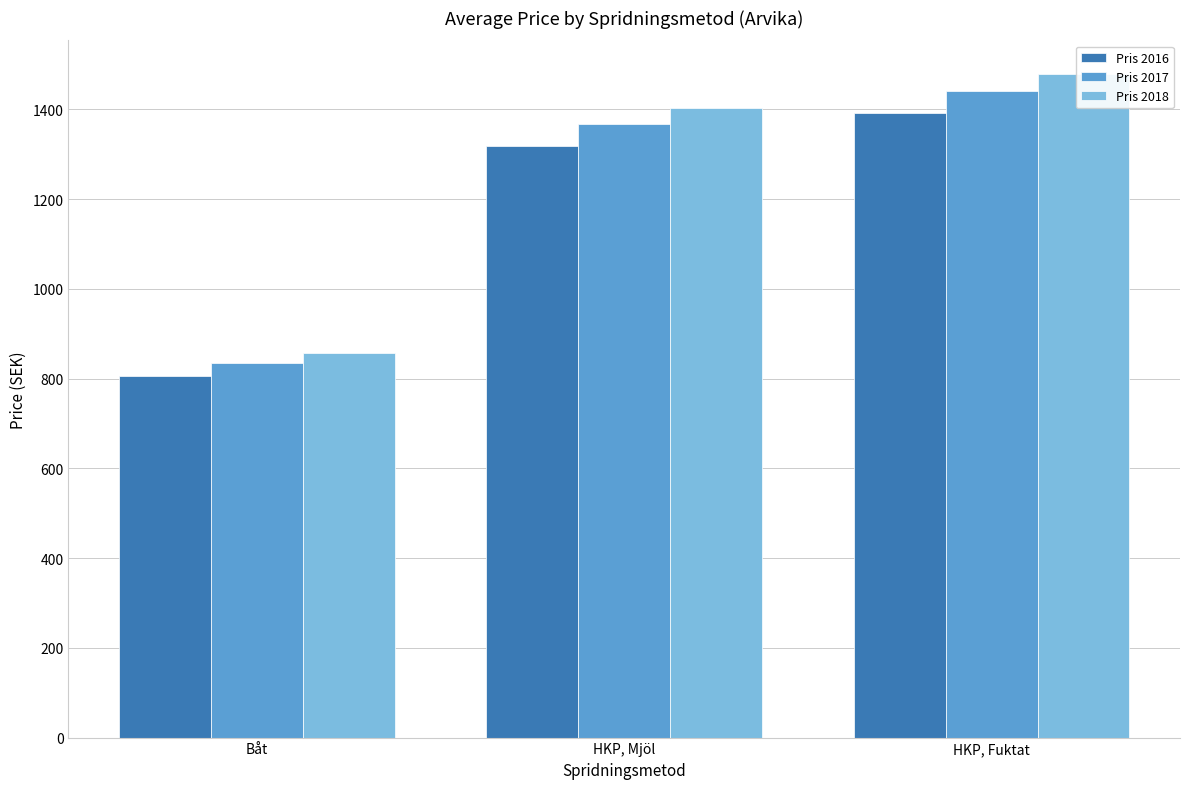

What value does the Pris 2018 series have at HKP, Fuktat?

1480.0